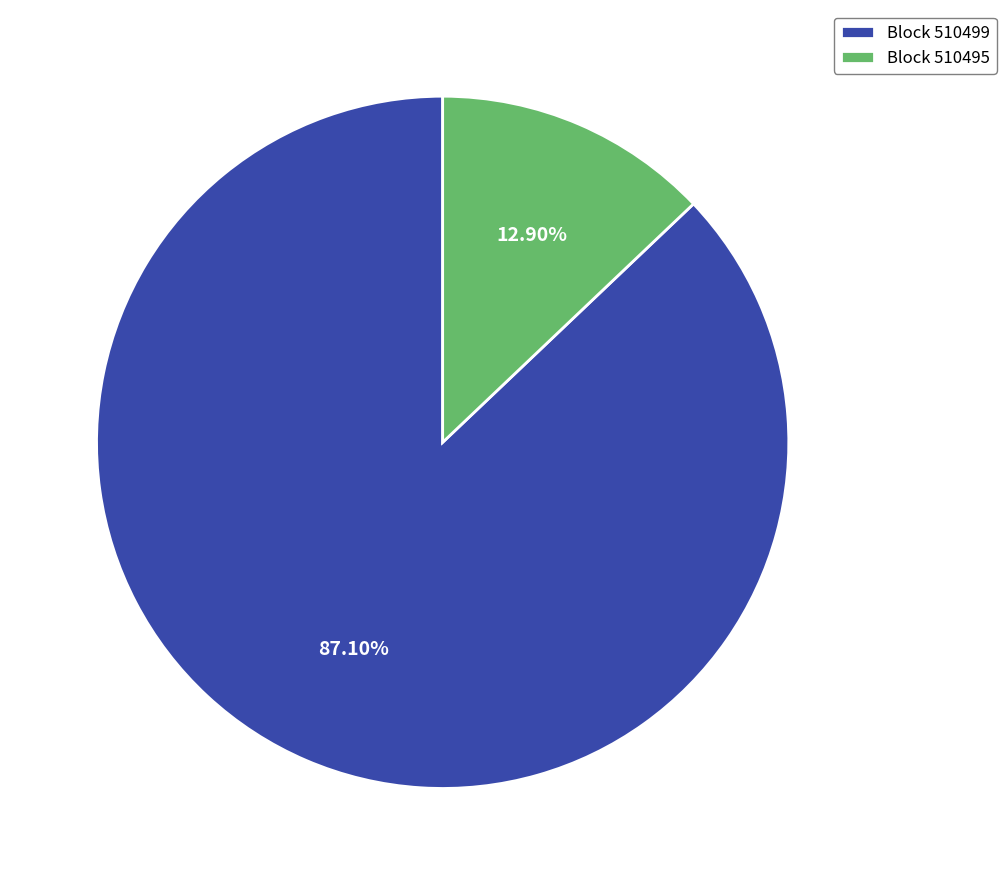

To the nearest percent, what is the average slice percentage?

50%